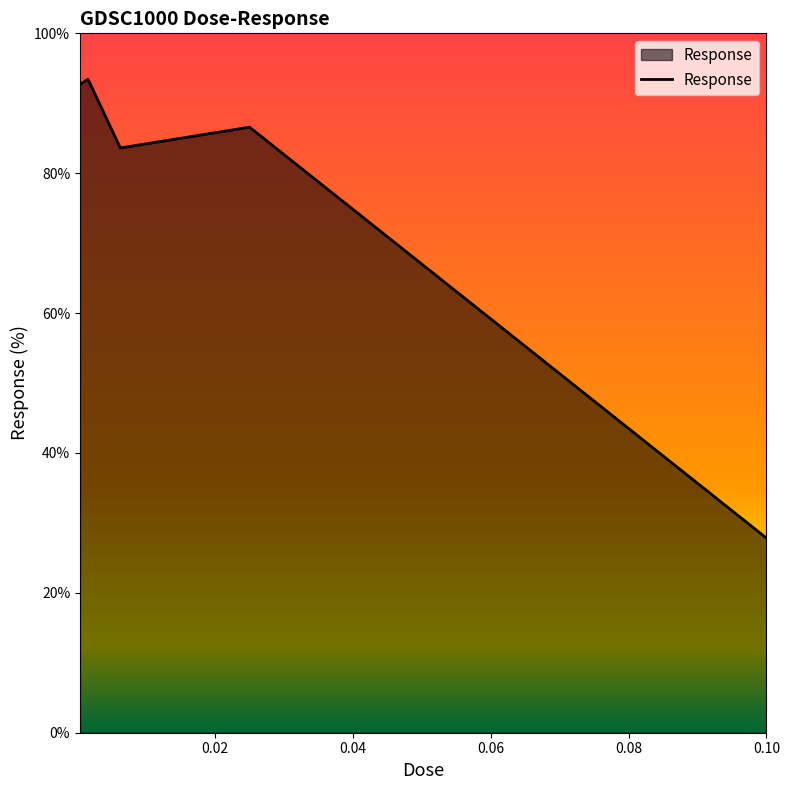

Does the chart display data point markers on the line(s)?

No